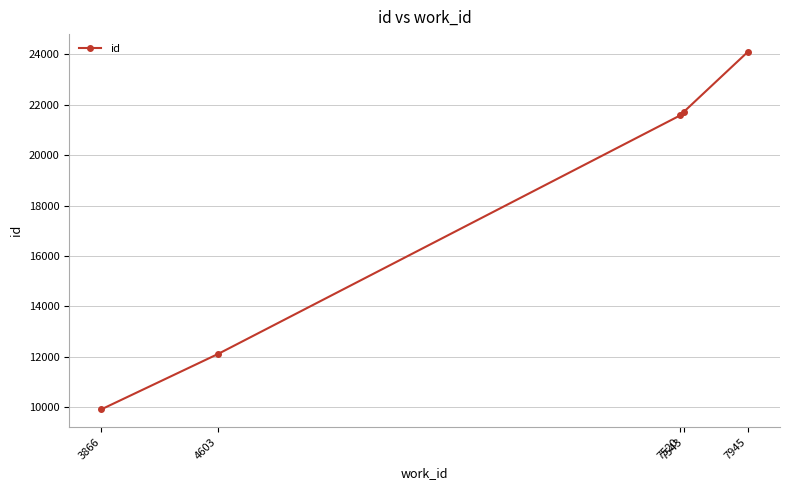

What is the difference between the values at 3866 and 7945?

14162